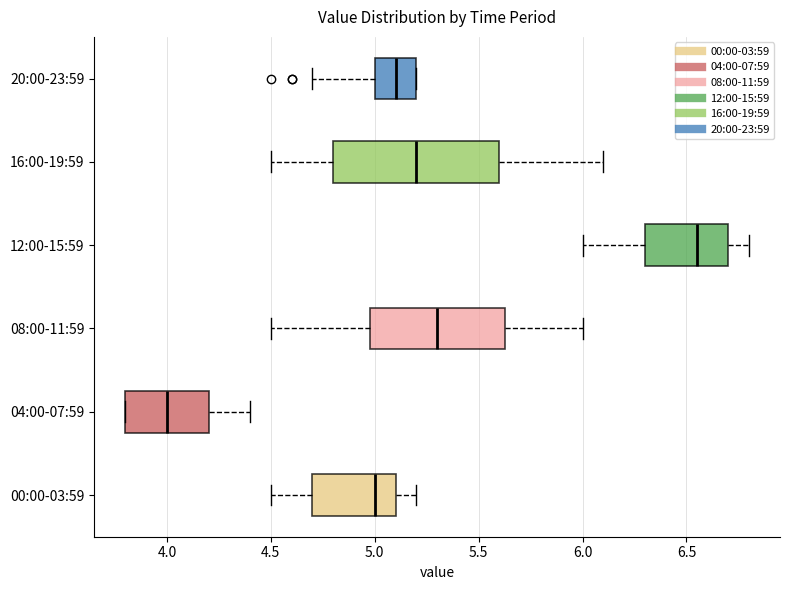

Reading bottom to top, transcribe this box plot: for each box, give where its median line is, the range the box spans, and where its two whiskers end, as read against the x-axis. The values are not printed on the chart, so give them approximately, as read against the axis.

00:00-03:59: median 5.00, box 4.70 to 5.10, whiskers 4.50 to 5.20
04:00-07:59: median 4.00, box 3.80 to 4.20, whiskers 3.80 to 4.40
08:00-11:59: median 5.30, box 5.00 to 5.65, whiskers 4.50 to 6.00
12:00-15:59: median 6.55, box 6.30 to 6.70, whiskers 6.00 to 6.80
16:00-19:59: median 5.20, box 4.80 to 5.60, whiskers 4.50 to 6.10
20:00-23:59: median 5.10, box 5.00 to 5.20, whiskers 4.70 to 5.20